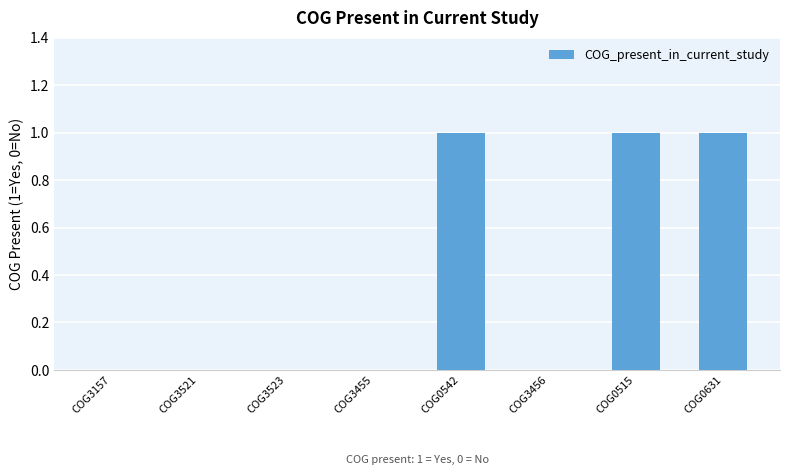

Reading right to left, transcribe all the data shown in this chart.

COG0631=1	COG0515=1	COG3456=0	COG0542=1	COG3455=0	COG3523=0	COG3521=0	COG3157=0